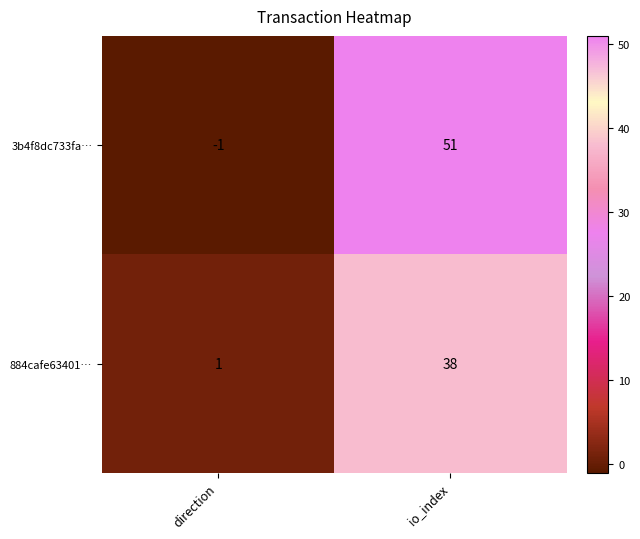

The value of 884cafe63401… at io_index is 23. True or false?

False